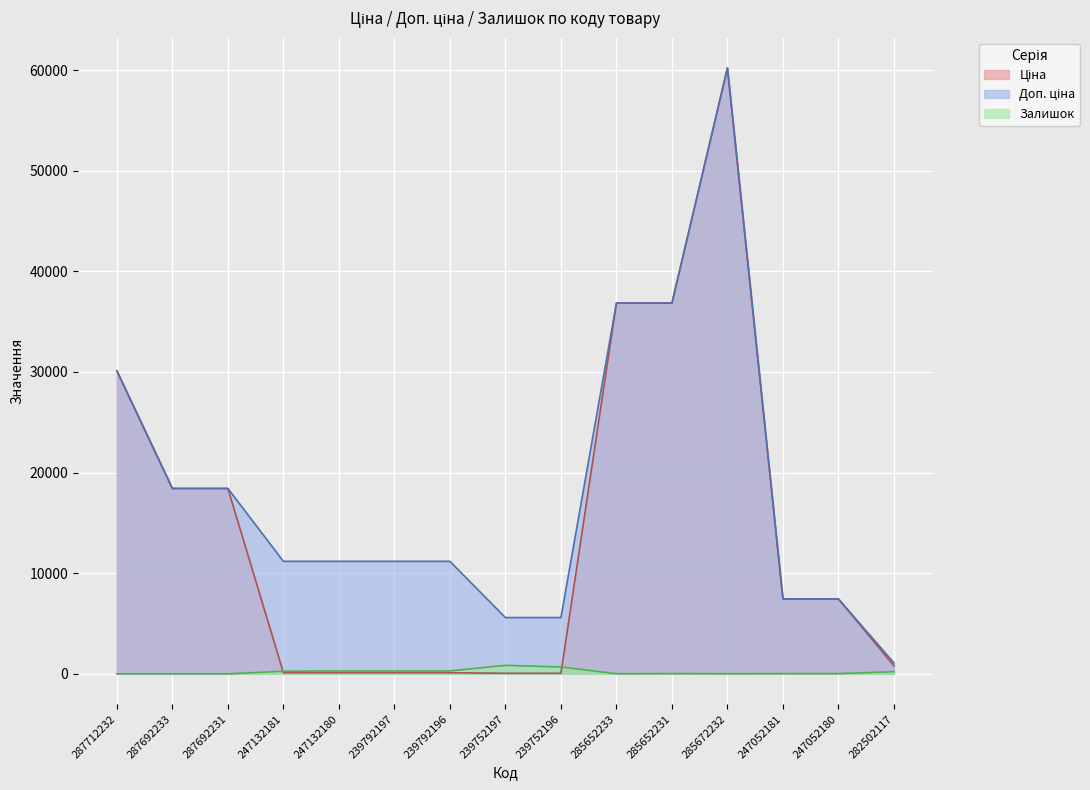

Rank the series at 247132180 from highest to lowest value.

Доп. ціна, Залишок, Ціна